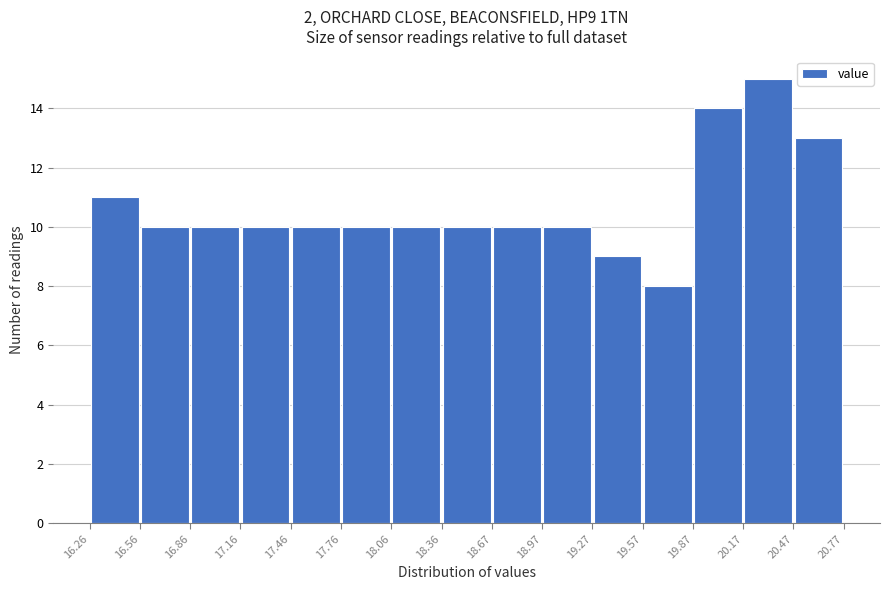

Which range on the x-axis has the tallest bar?

20.17 to 20.47